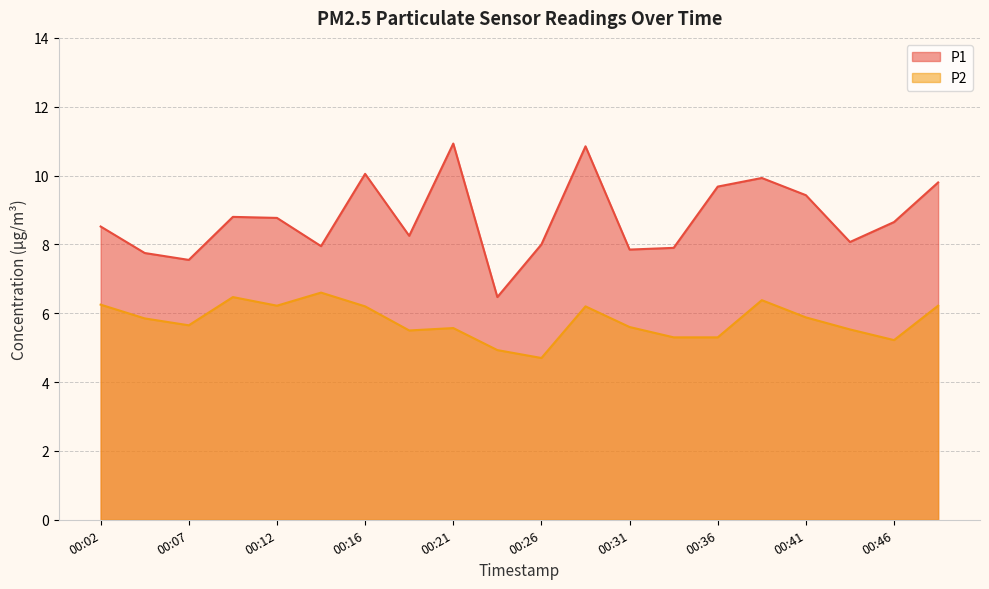

At which category is the sum across all series the highest?

00:29